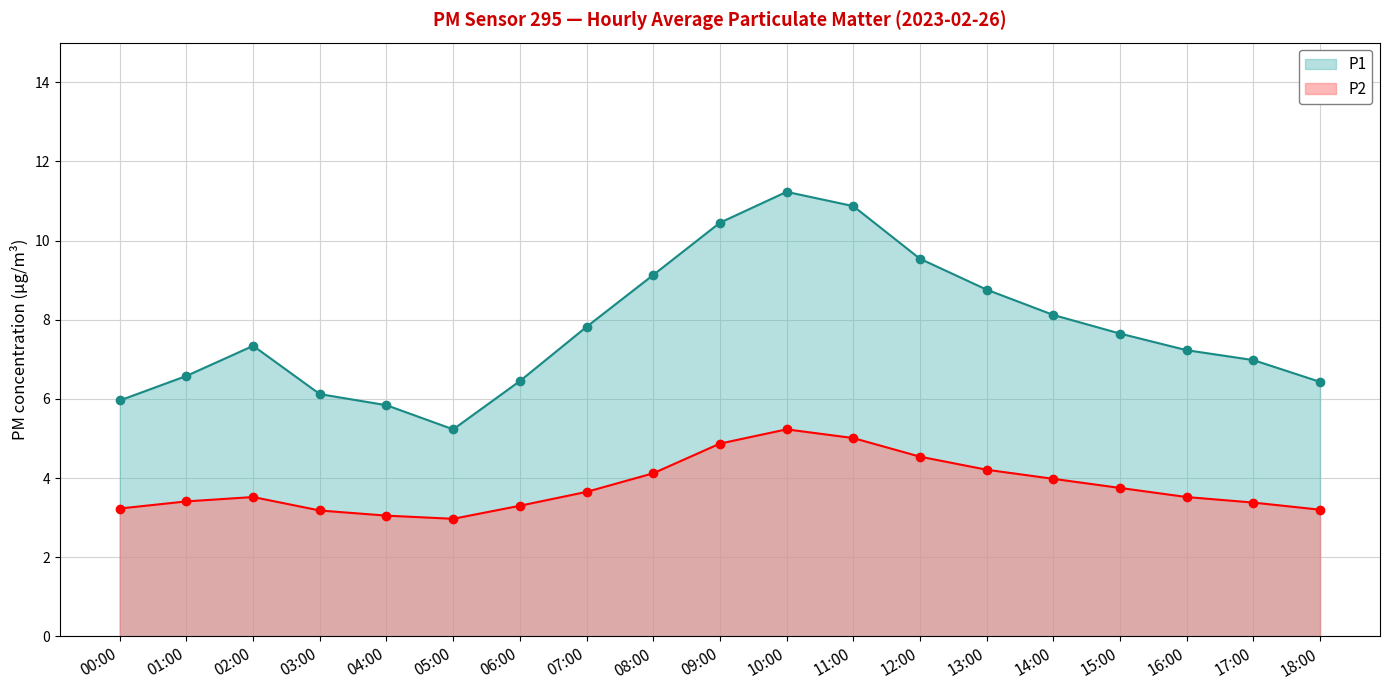

What position from the right is 01:00?

18